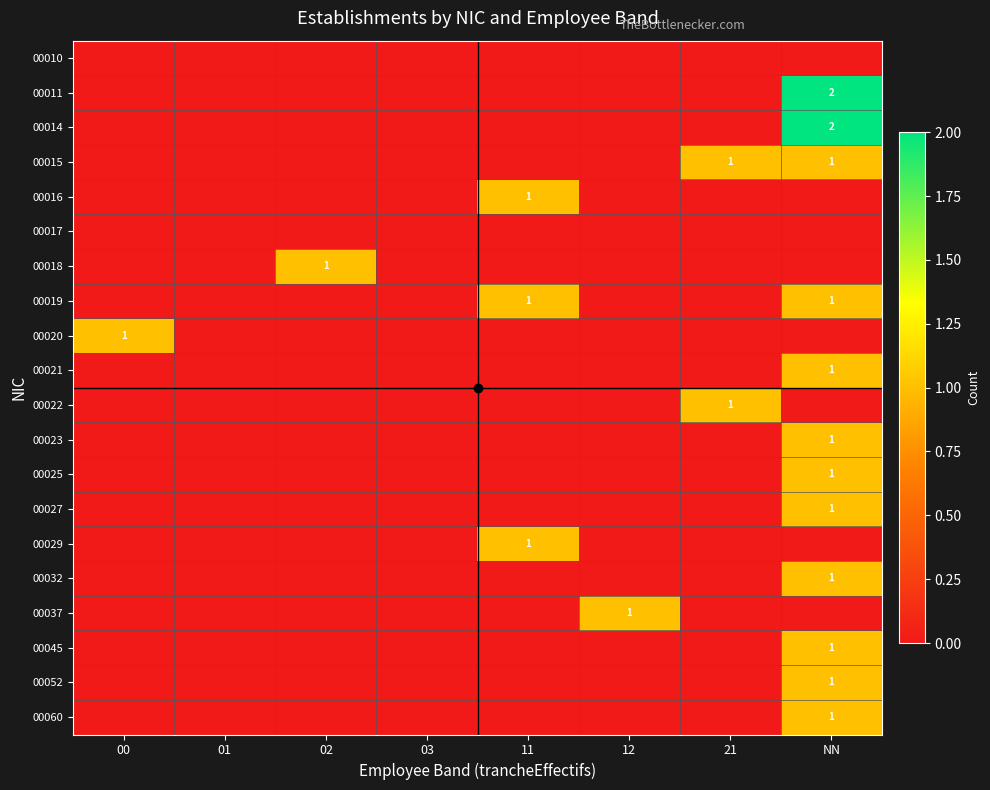

What is the maximum value shown in the chart?

2